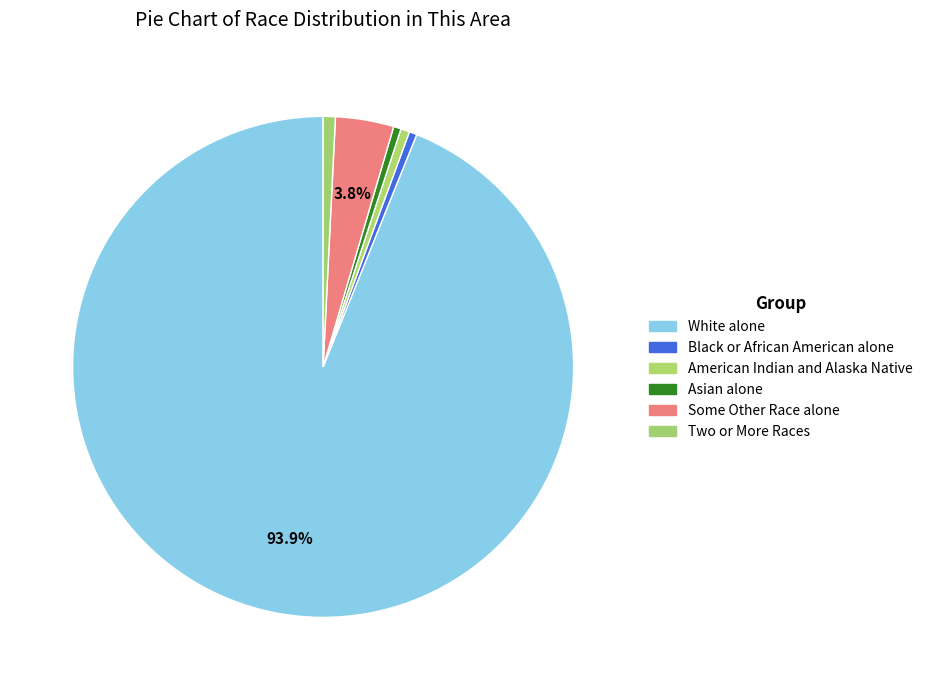

What is the smallest slice in the pie chart?

Asian alone